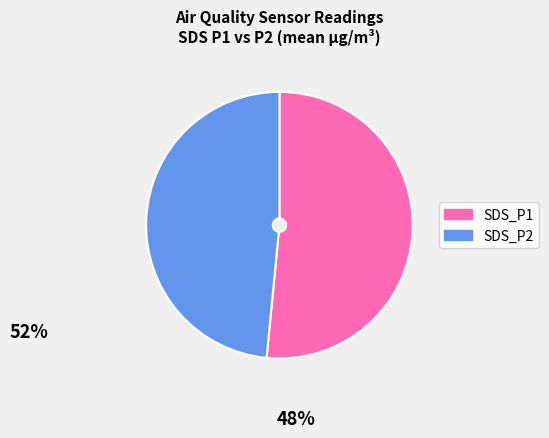

Is there a majority slice in this chart?

Yes